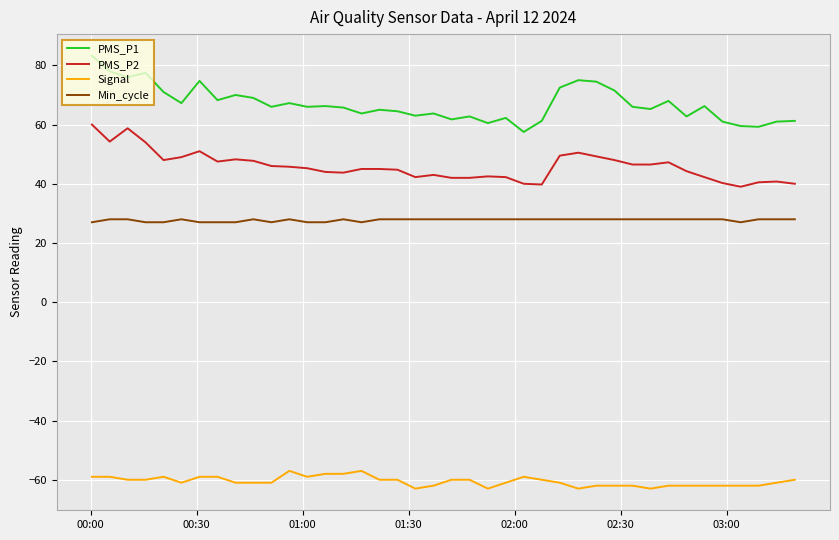

What is the minimum value for Min_cycle?

27.0